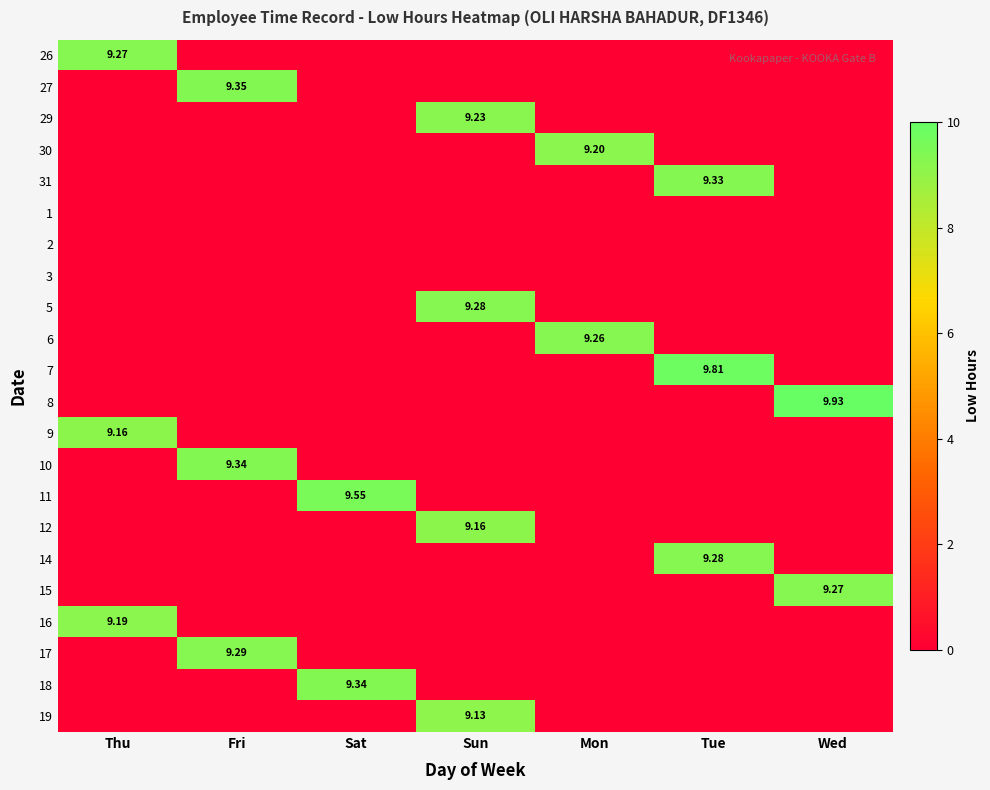

Between Fri and Sat, which is larger?

Fri